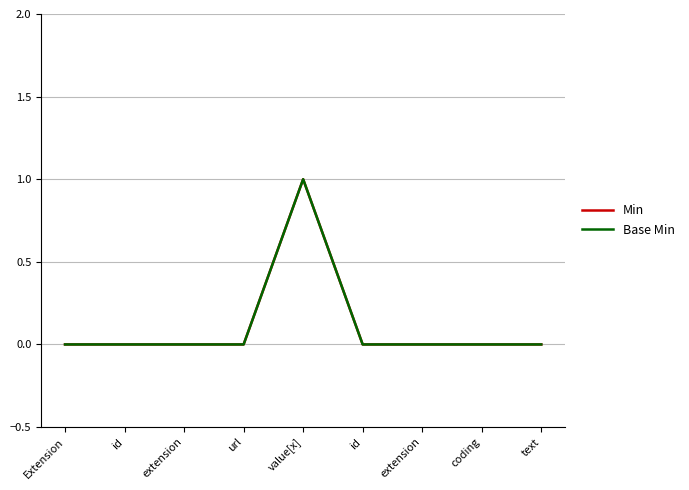

At which label does Base Min reach its peak?

value[x]